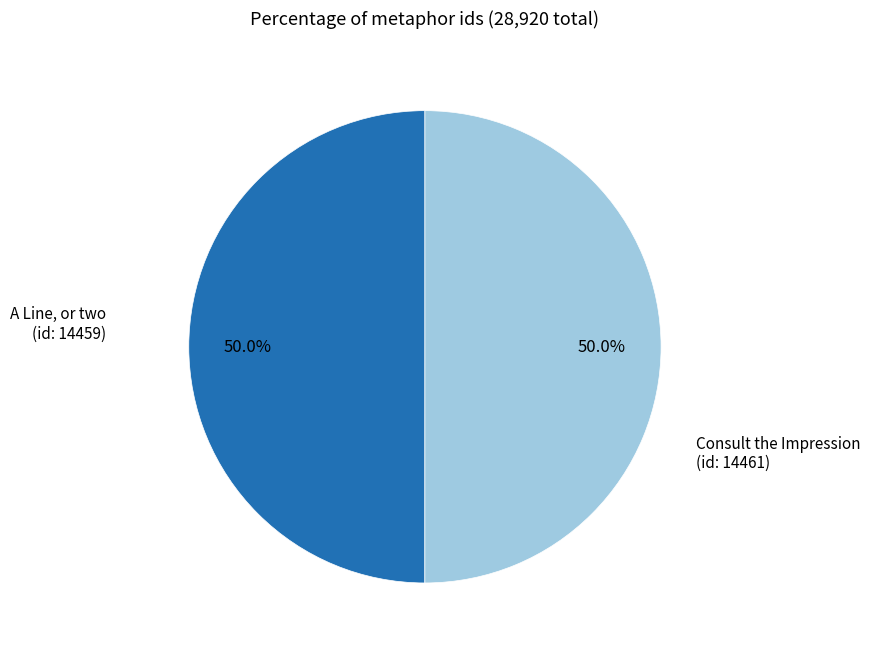

What is the majority slice?

Consult the Impression in your Breast